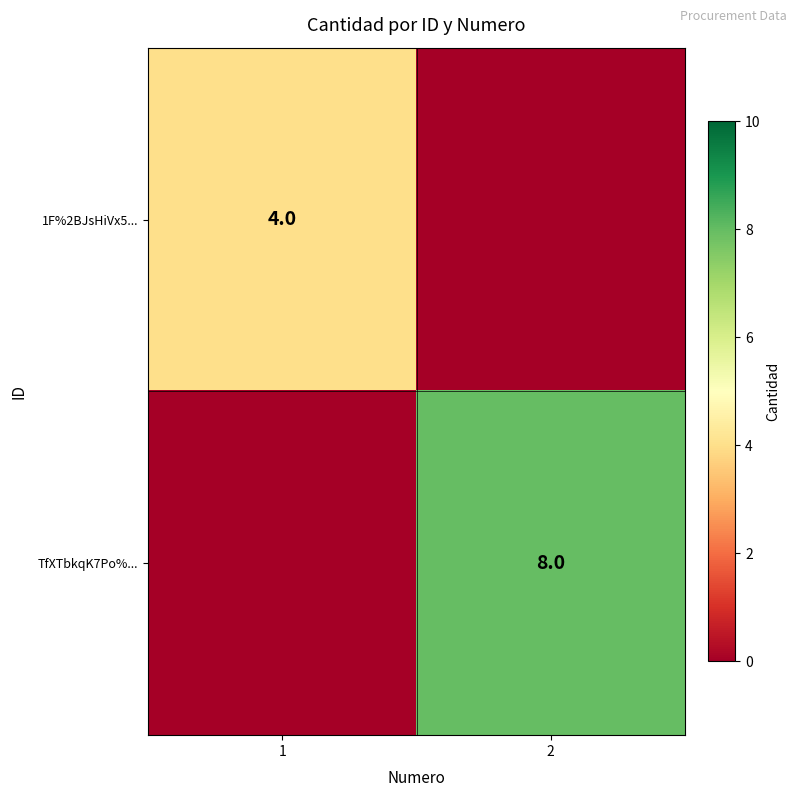

The TfXTbkqK7Po%... series shows 8 at 2. True or false?

True